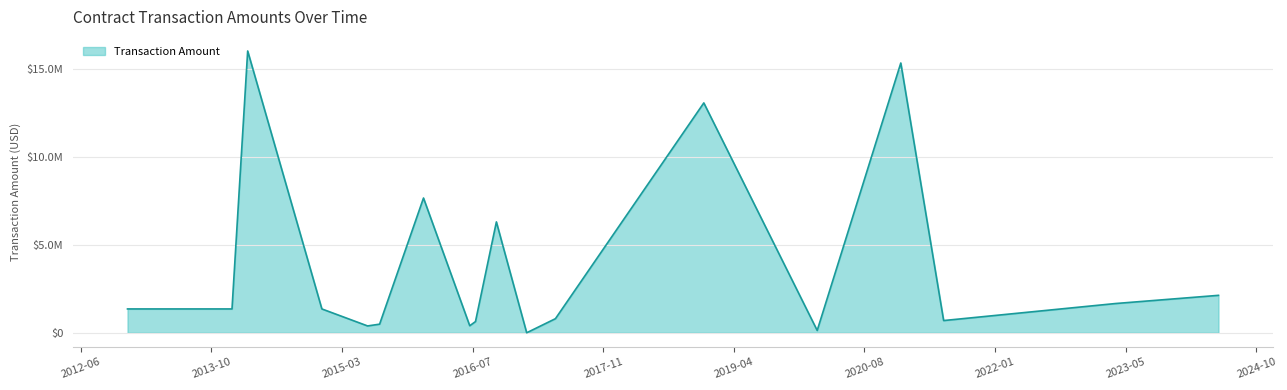

Does the chart have visible grid lines?

Yes